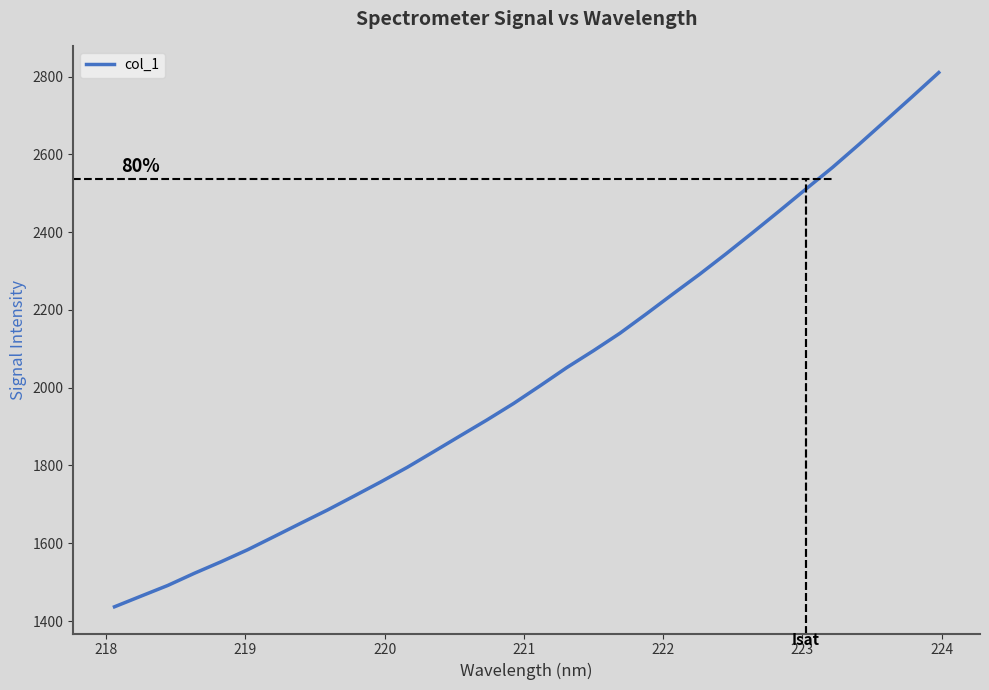

Is this an area chart (filled region under the line)?

No